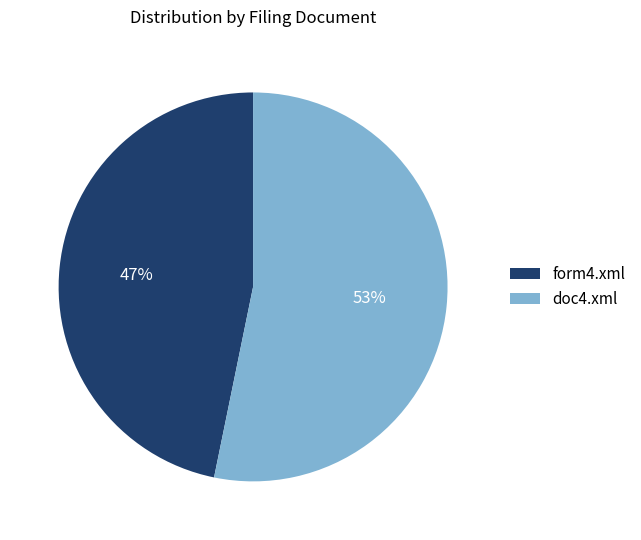

Approximately how many times larger is the value at doc4.xml compared to form4.xml?

1.1